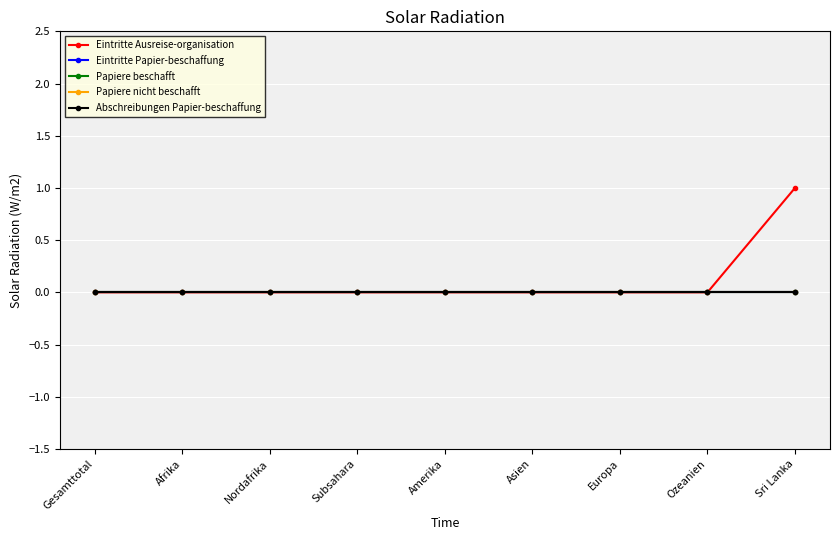

Does the chart have visible grid lines?

Yes